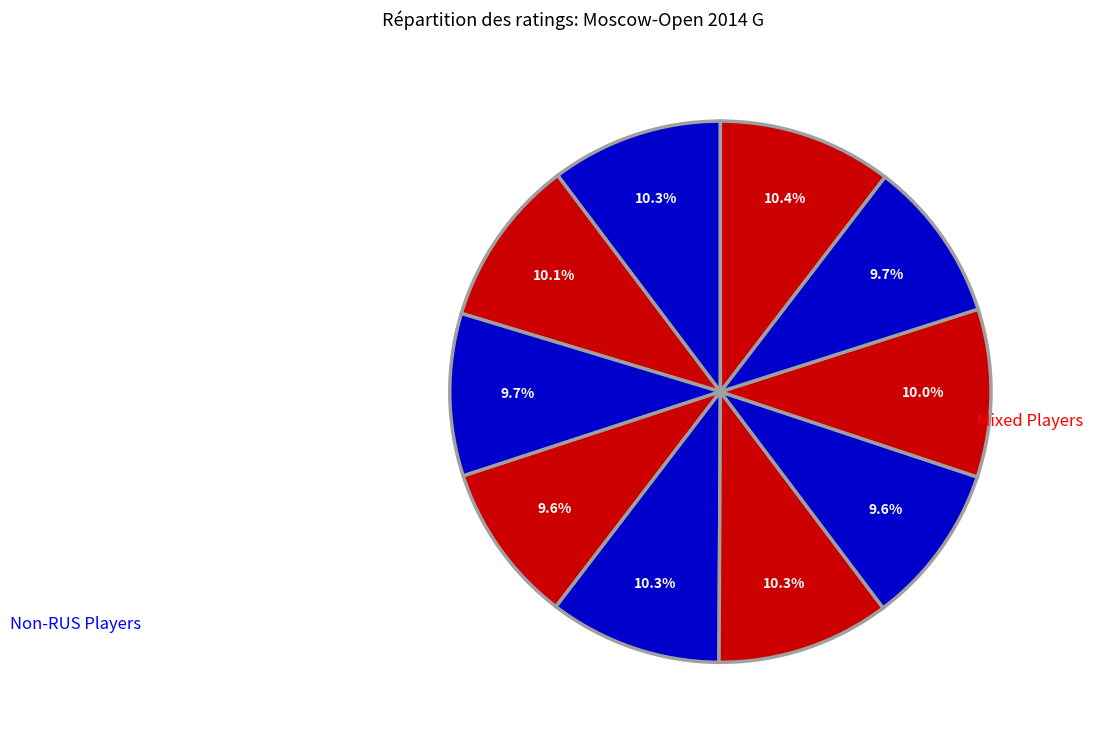

Count the number of slices in the pie.

10